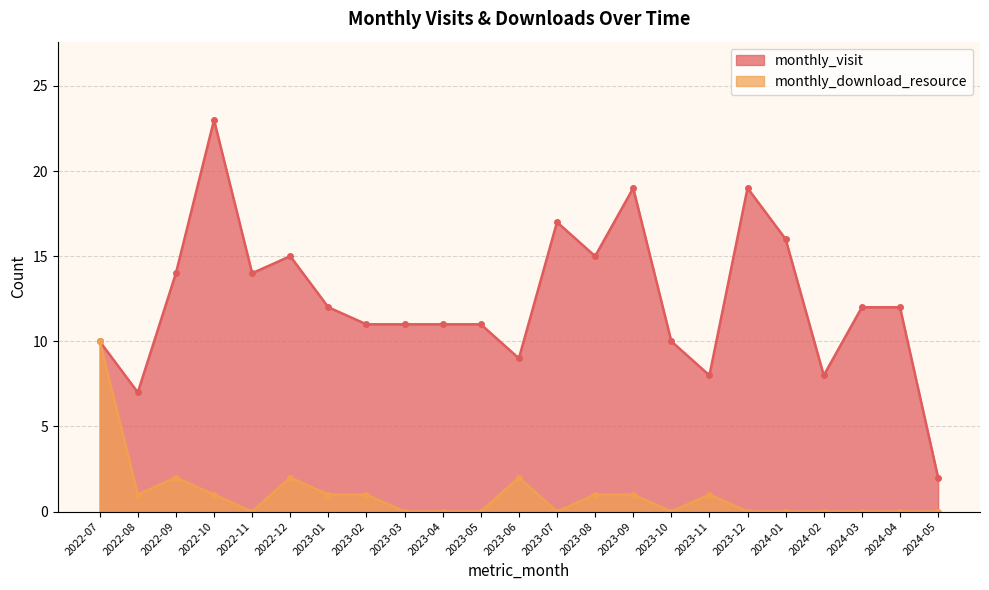

What position from the left is 2023-12?

18